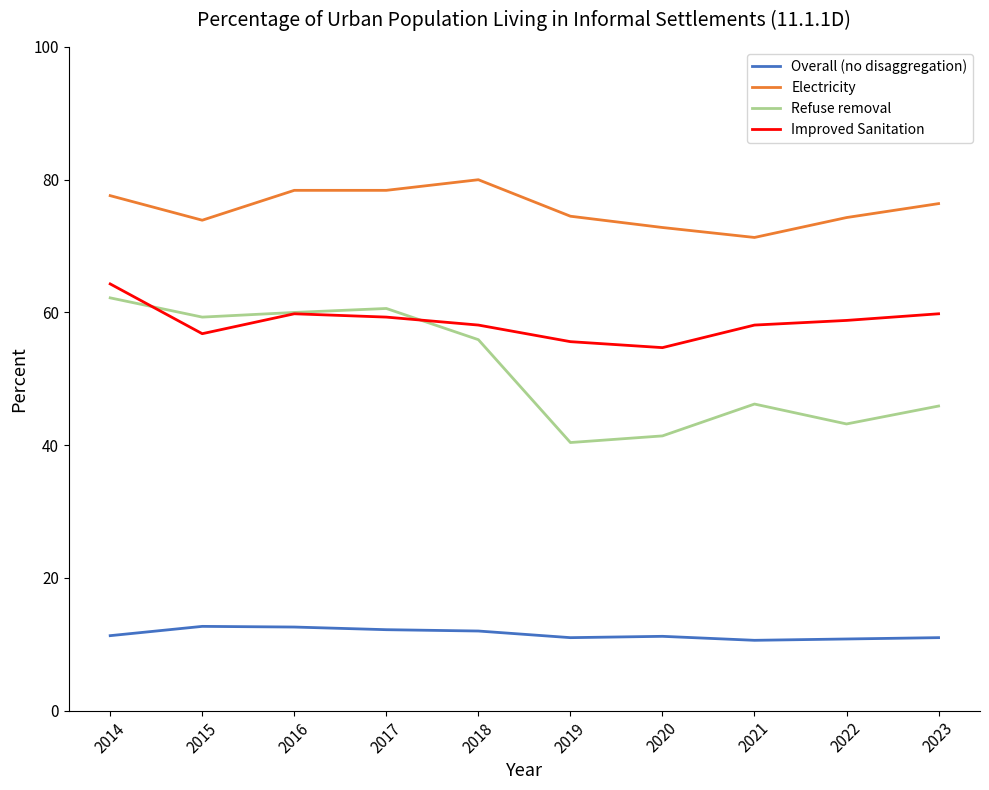

What is the minimum value for Improved Sanitation?

54.7